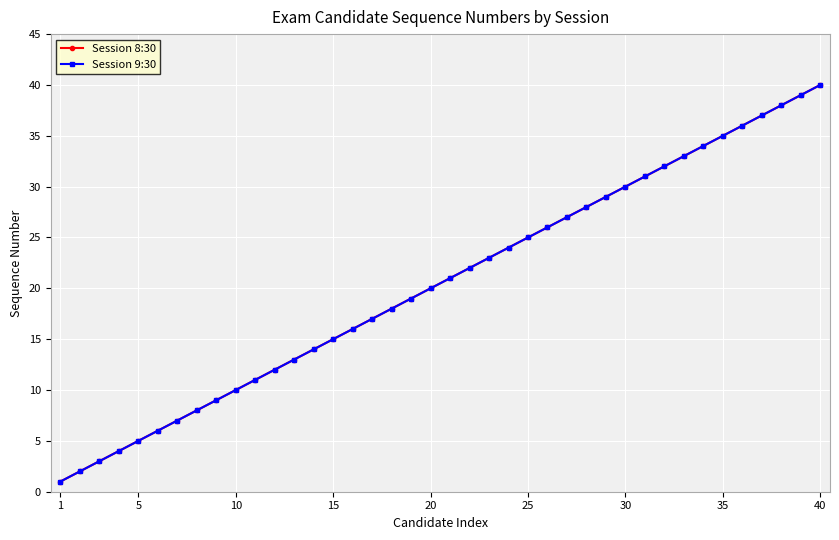

Is this an area chart (filled region under the line)?

No